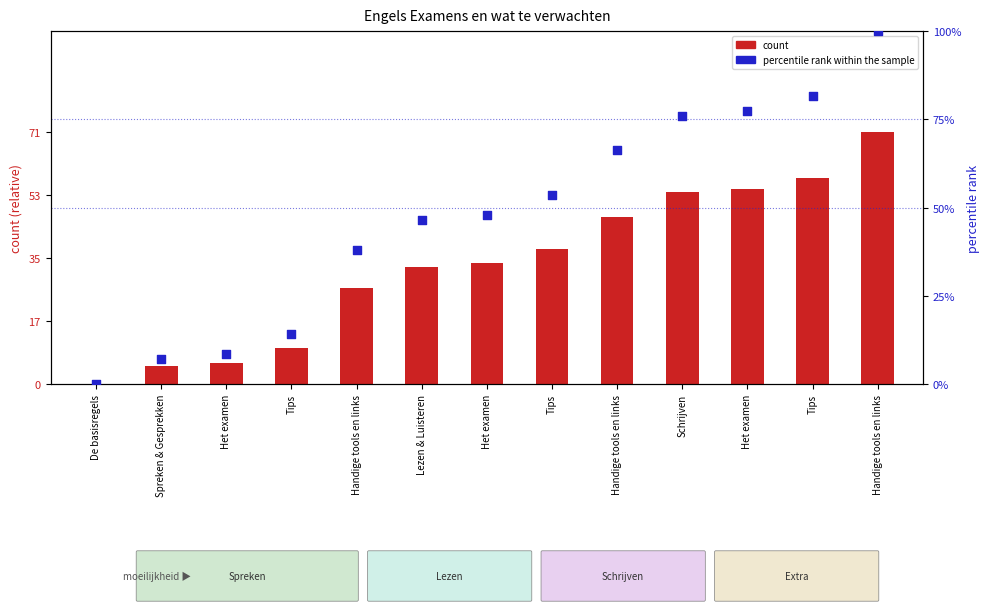

At how many categories does at least one series exceed 4?

12